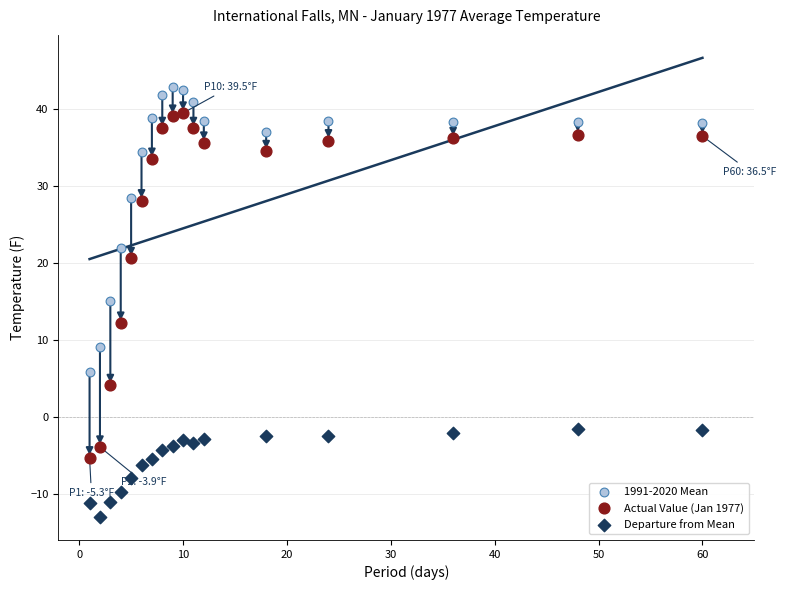

Which series has the widest spread of Y values?

Actual Value (Jan 1977)